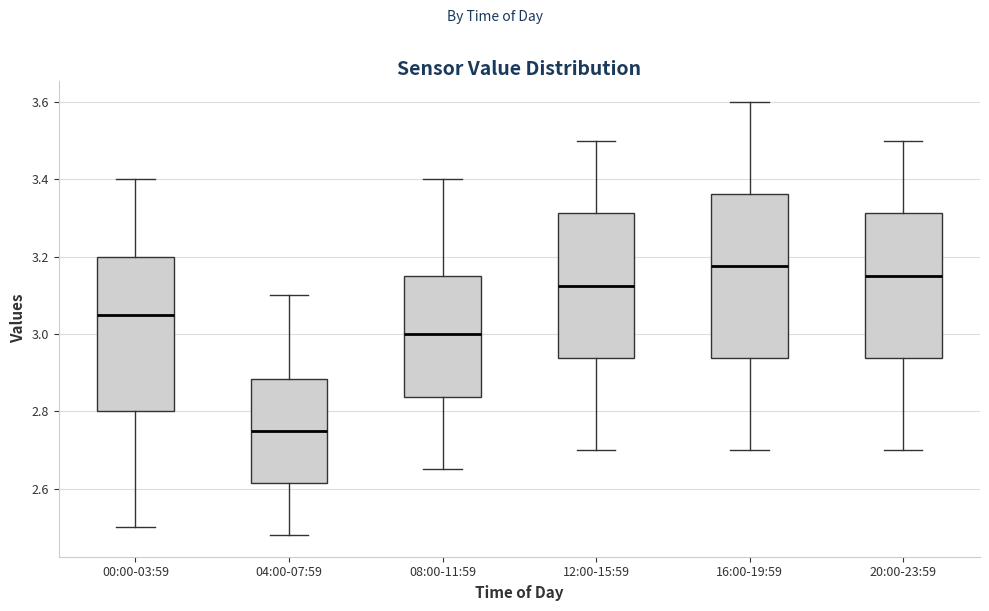

Comparing the boxes themselves (not the whiskers), which one is the tallest?

16:00-19:59